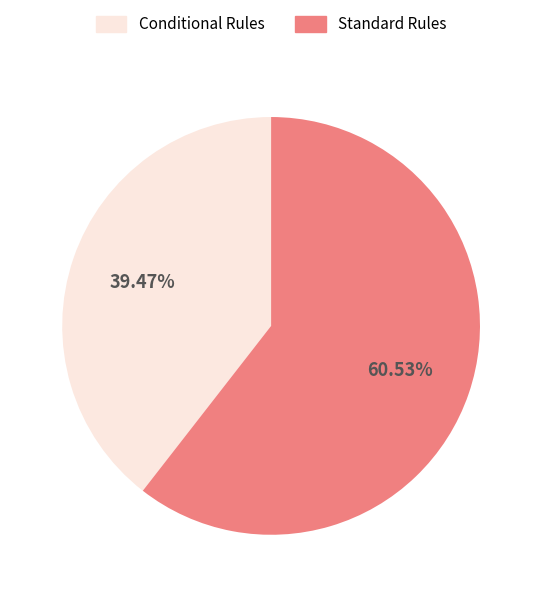

Is there any slice that represents more than half of the pie?

Yes